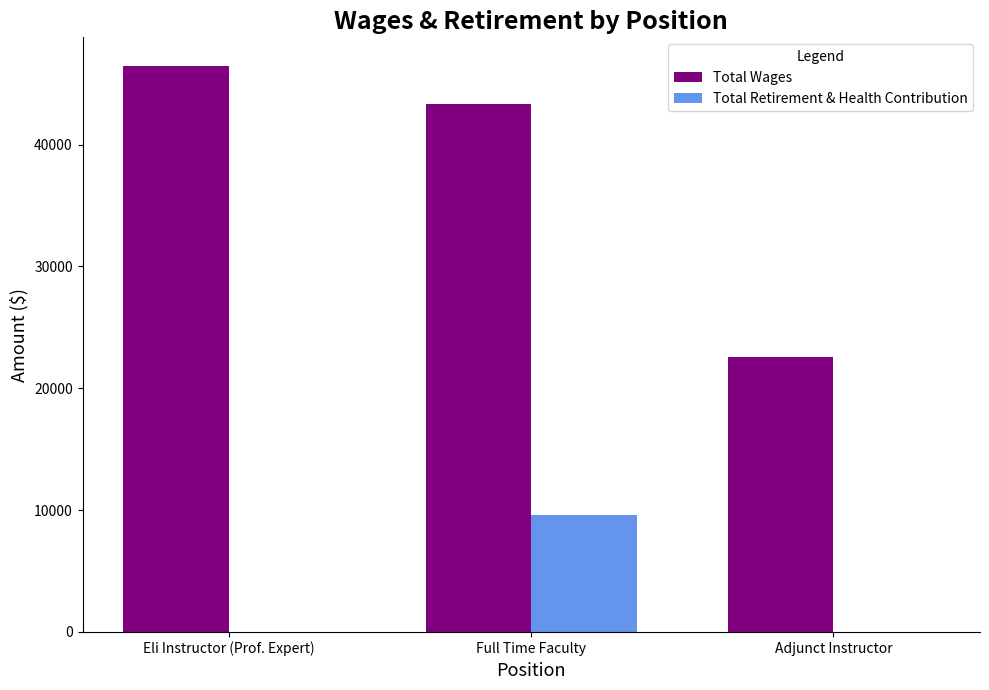

Are the bars horizontal?

No